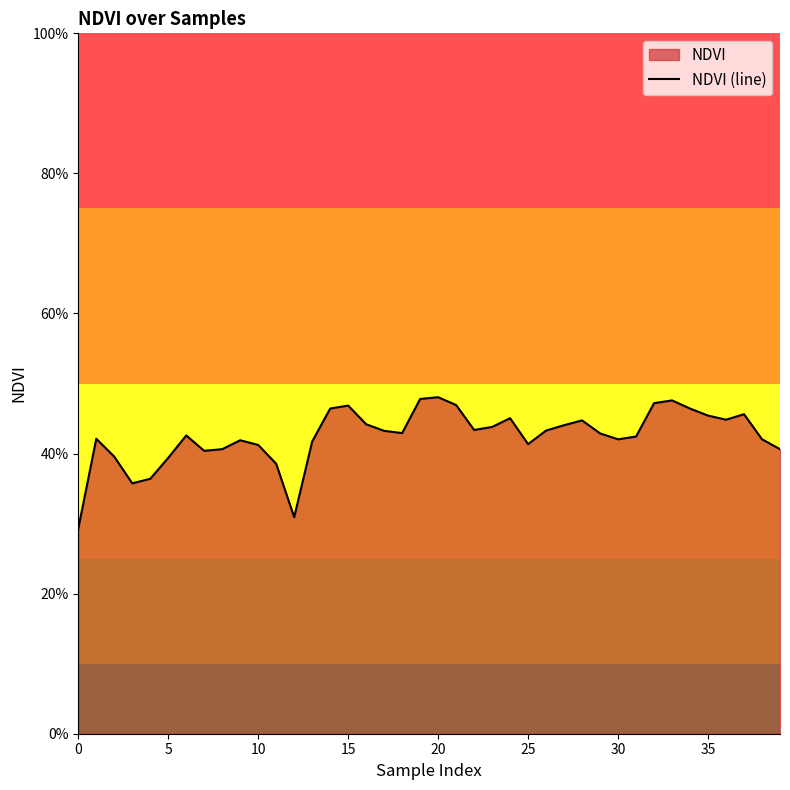

How many points are higher than both their immediate neighbors (excluding endpoints)?

9